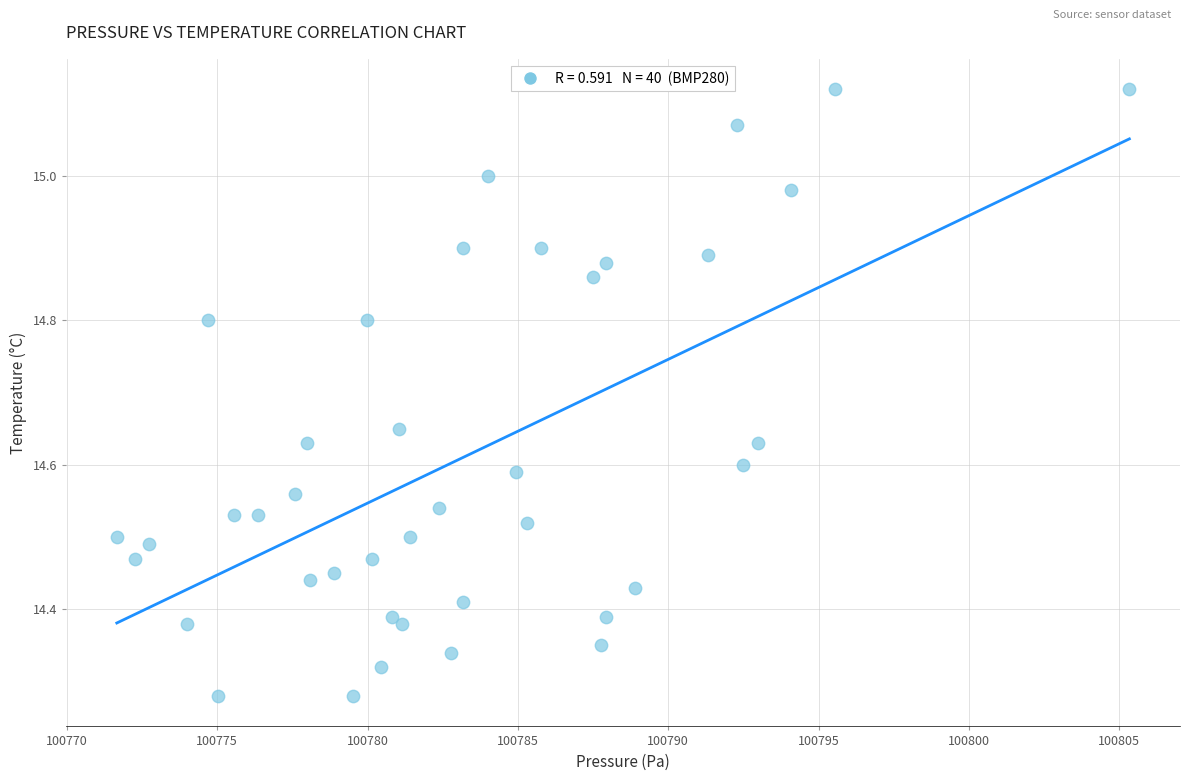

What is the range of Y values (max minus min)?

0.8